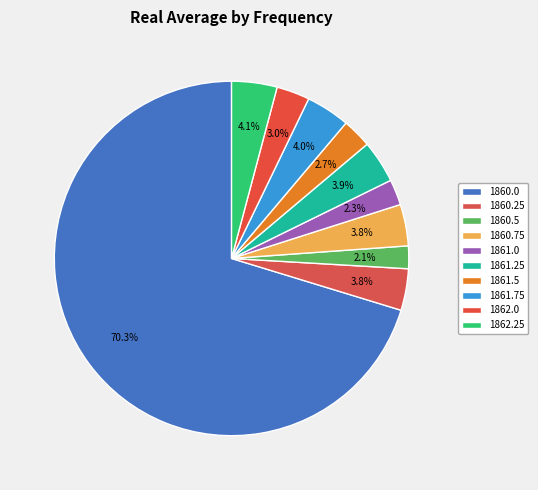

Rank the categories by value from highest to lowest.

1860.0, 1862.25, 1861.75, 1861.25, 1860.25, 1860.75, 1862.0, 1861.5, 1861.0, 1860.5